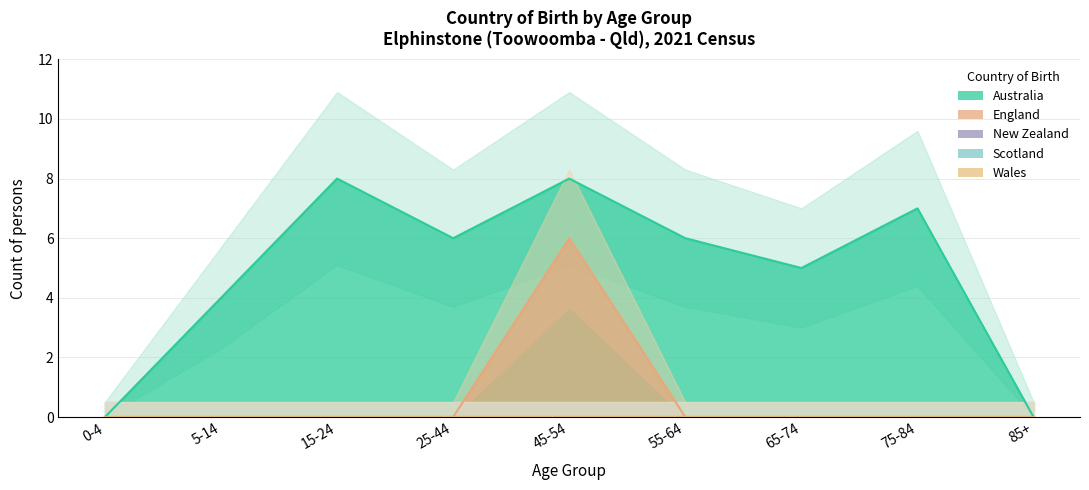

What is the maximum value for Australia?

8